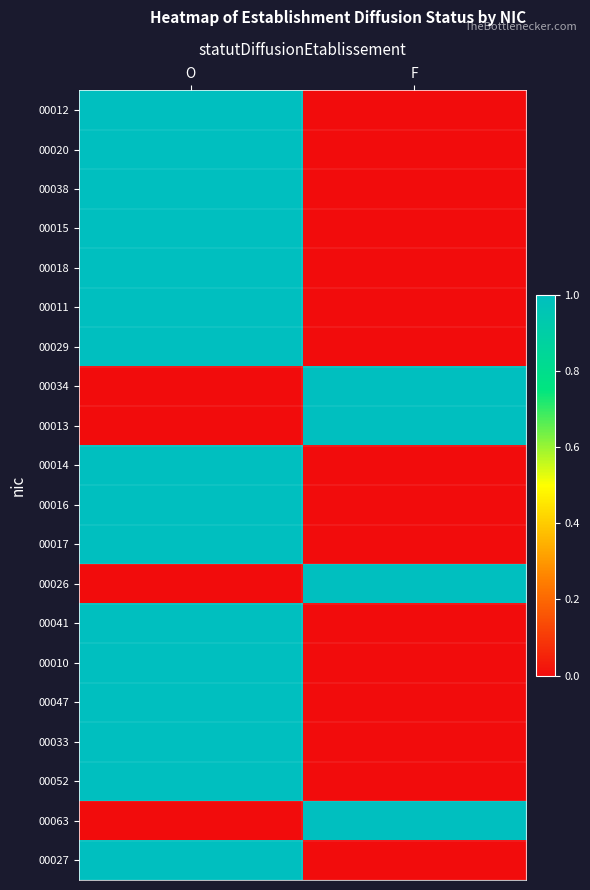

Which series has the widest spread of values?

00012